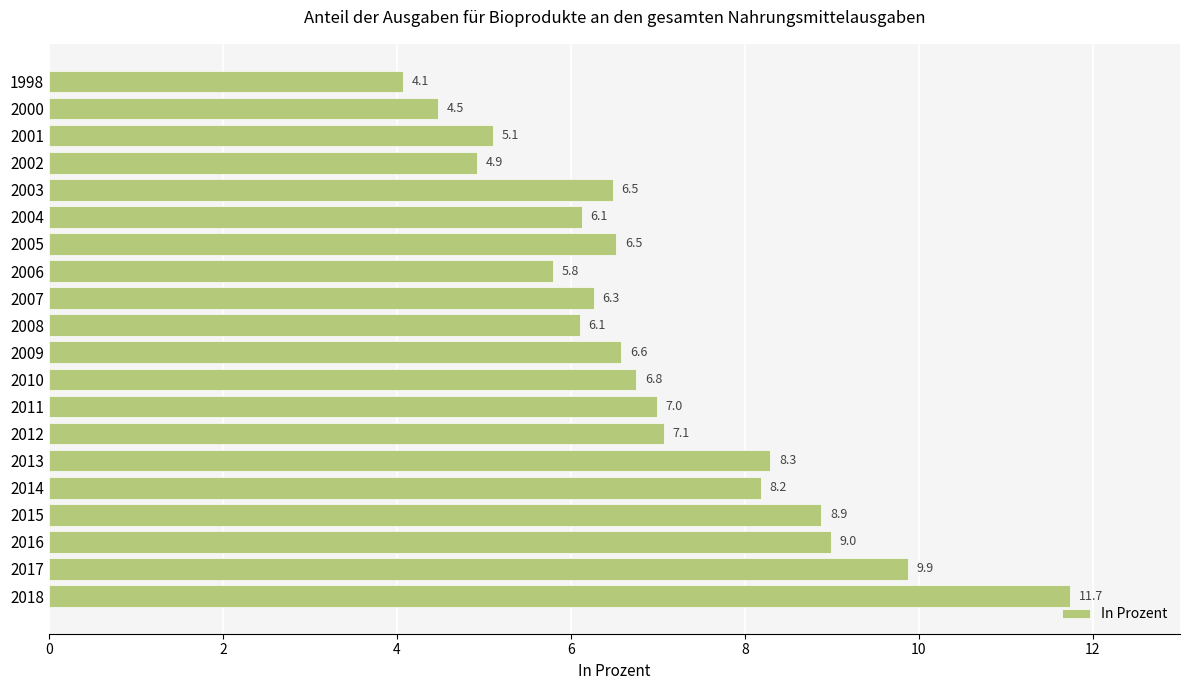

What is the change in value from 2011 to 2012?

+0.1